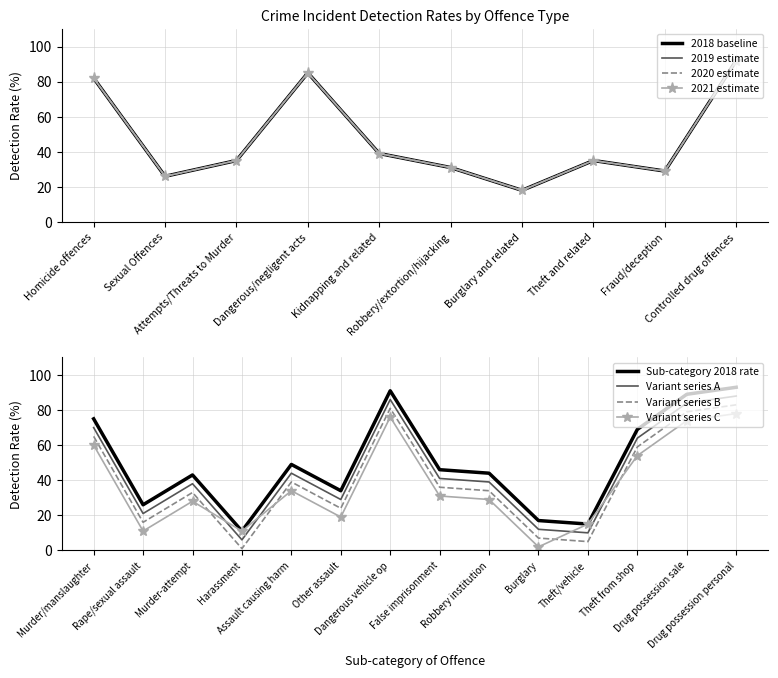

What is the total value across all series at Theft and related?

140